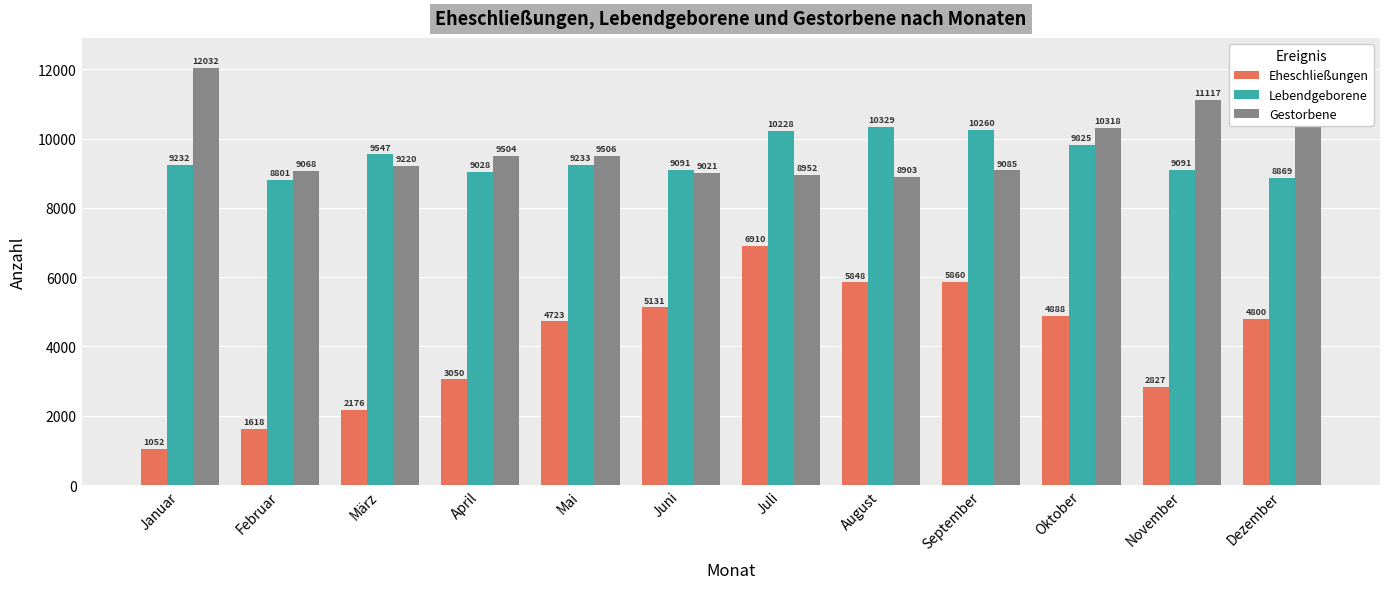

At which label is Lebendgeborene closest to 9565?

März